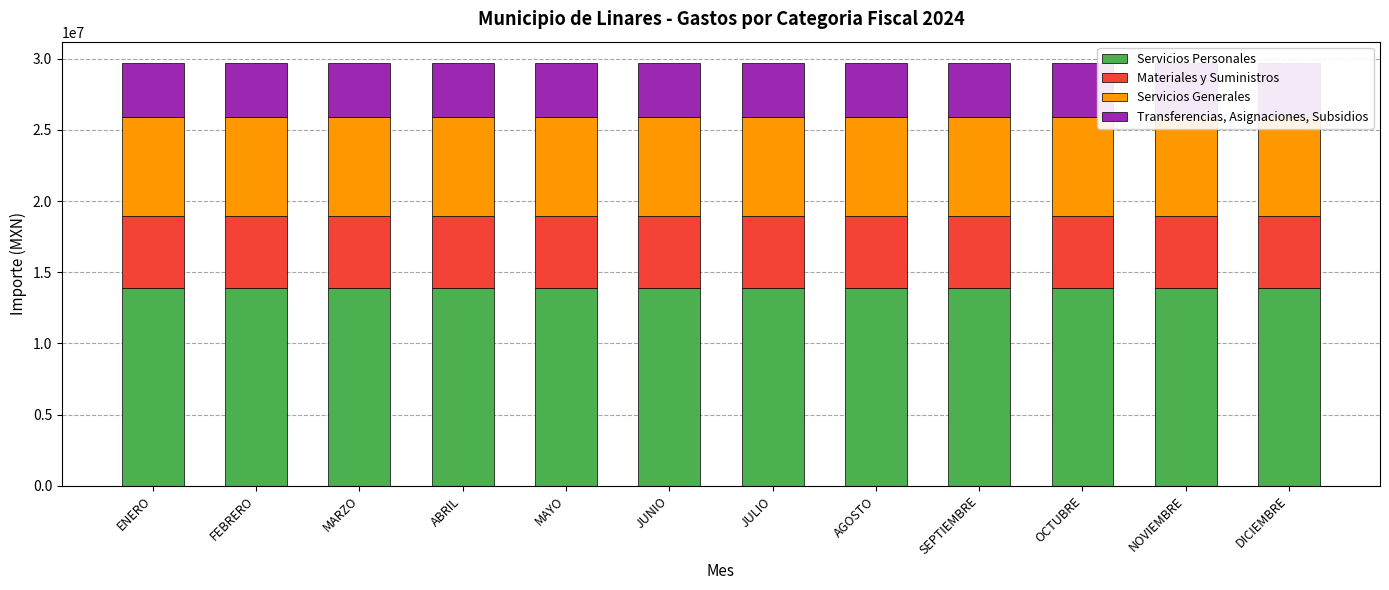

True or false: Servicios Generales has a value of 10887866.9 at AGOSTO.

False